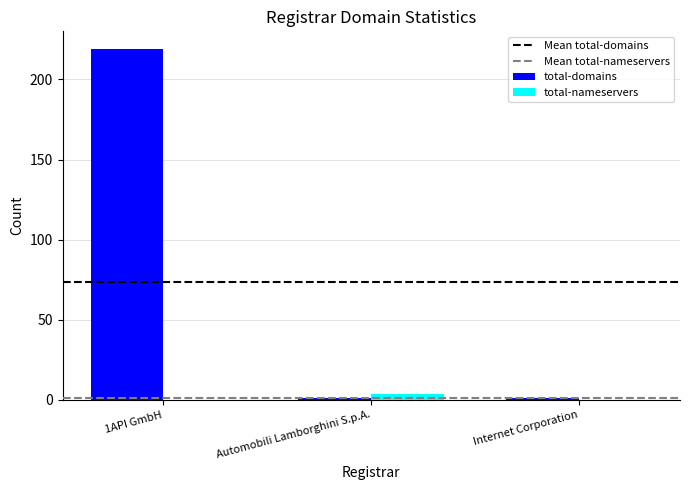

At which category is the sum across all series the highest?

1API GmbH